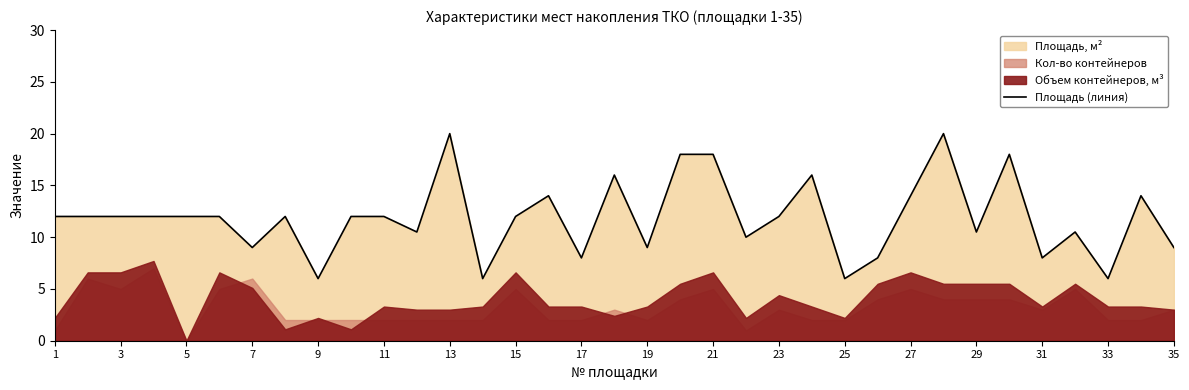

True or false: Площадь (линия) has a value of 11.0 at 31.

False